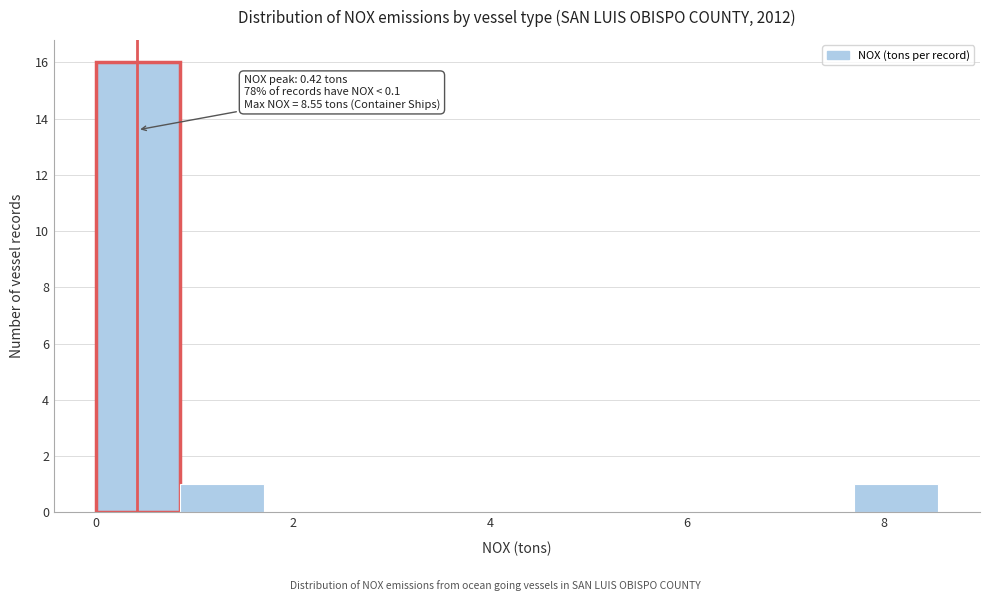

Which range on the x-axis has the tallest bar?

0.0 to 0.8